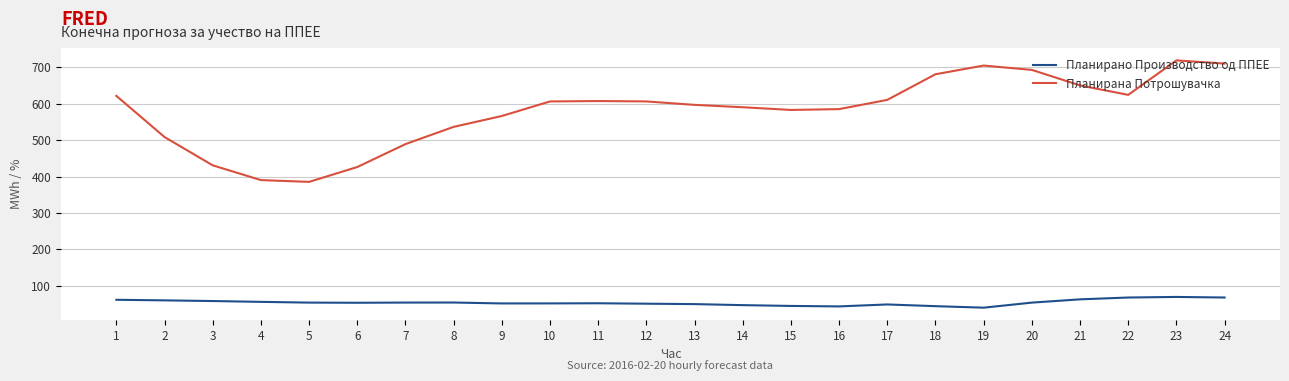

Is the value of Планирана Потрошувачка at 16 greater than the value of Планирано Производство од ППЕЕ at 18?

Yes